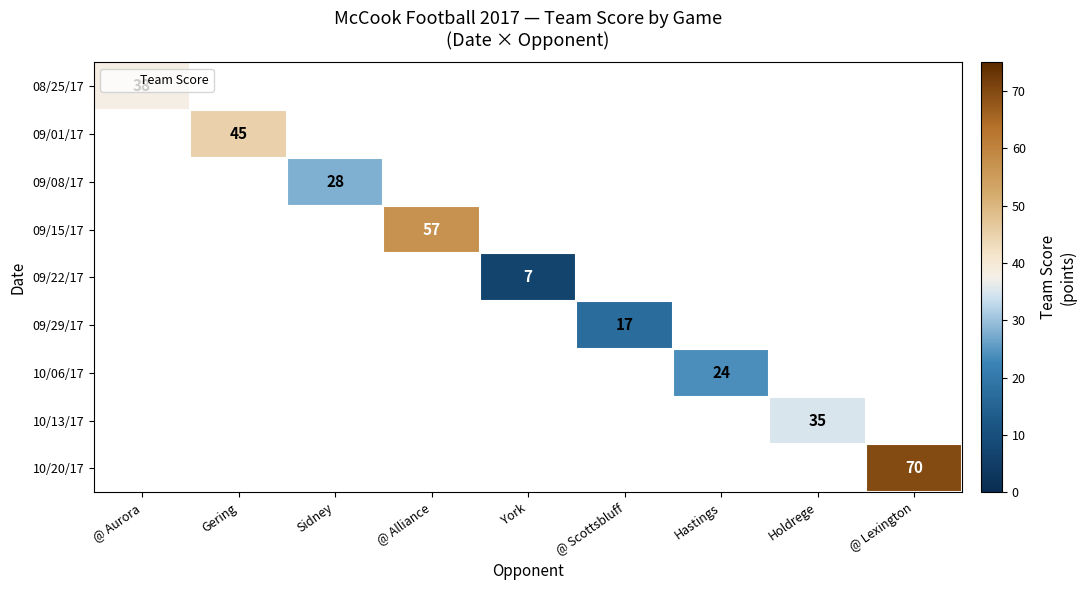

What is the greatest value displayed?

70.0